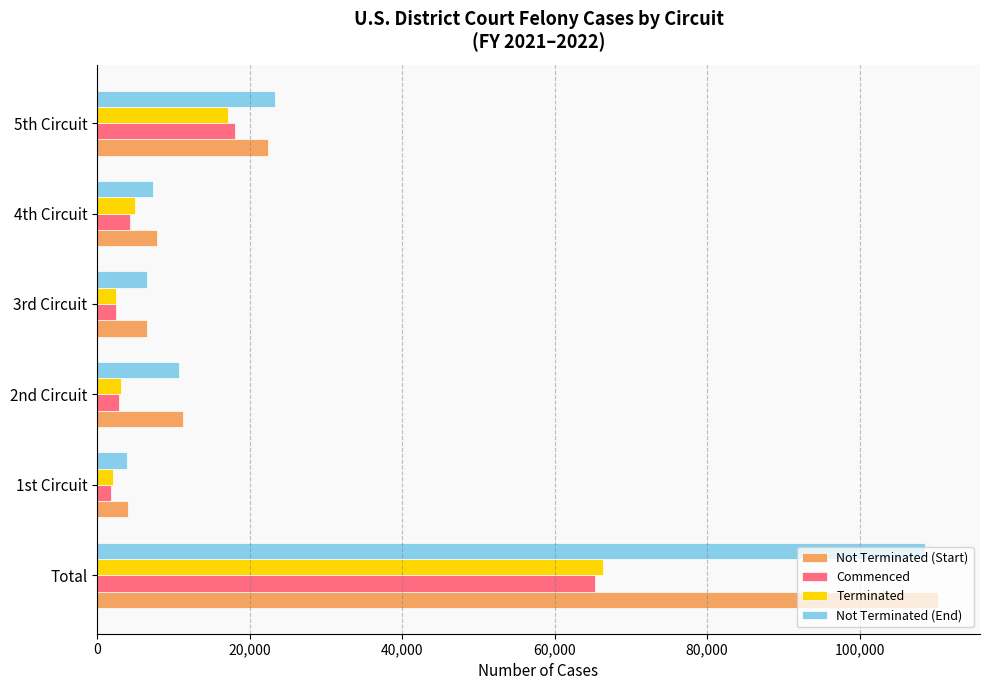

What is the difference between the maximum and minimum values in the Terminated series?

64265